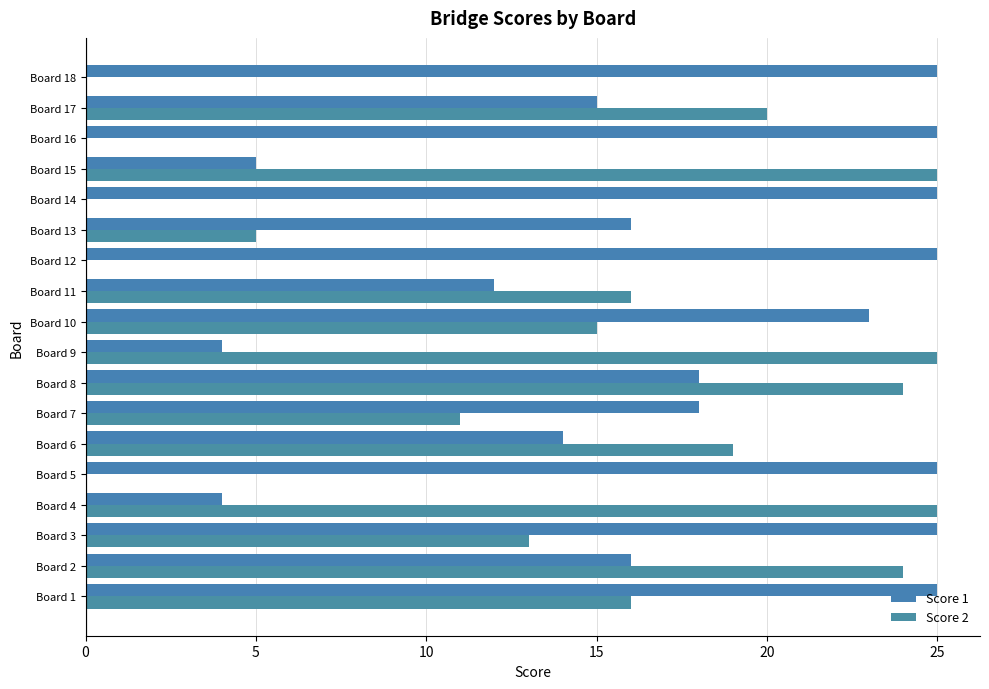

How many distinct data groups are displayed?

2